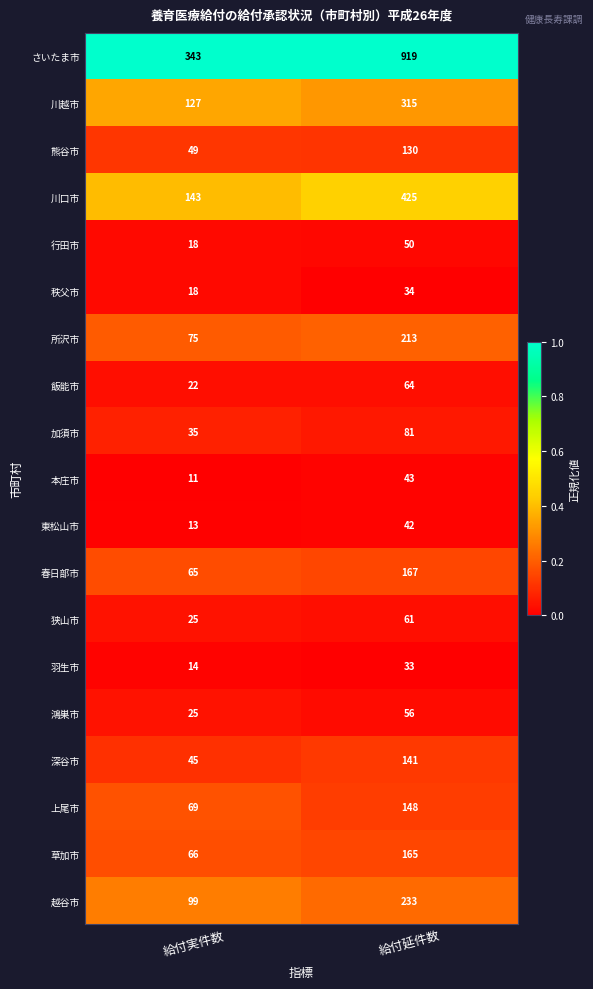

Is it true that 越谷市 equals 122 at 給付延件数?

False